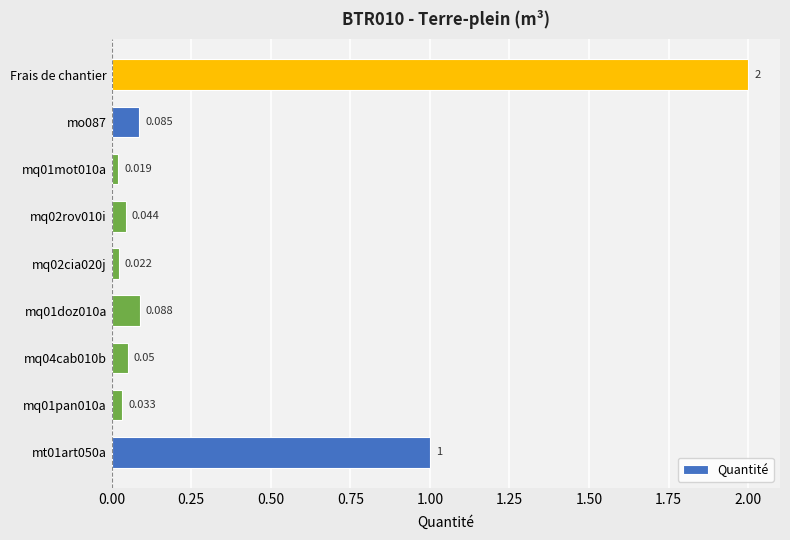

What is the sum of all values?

3.3